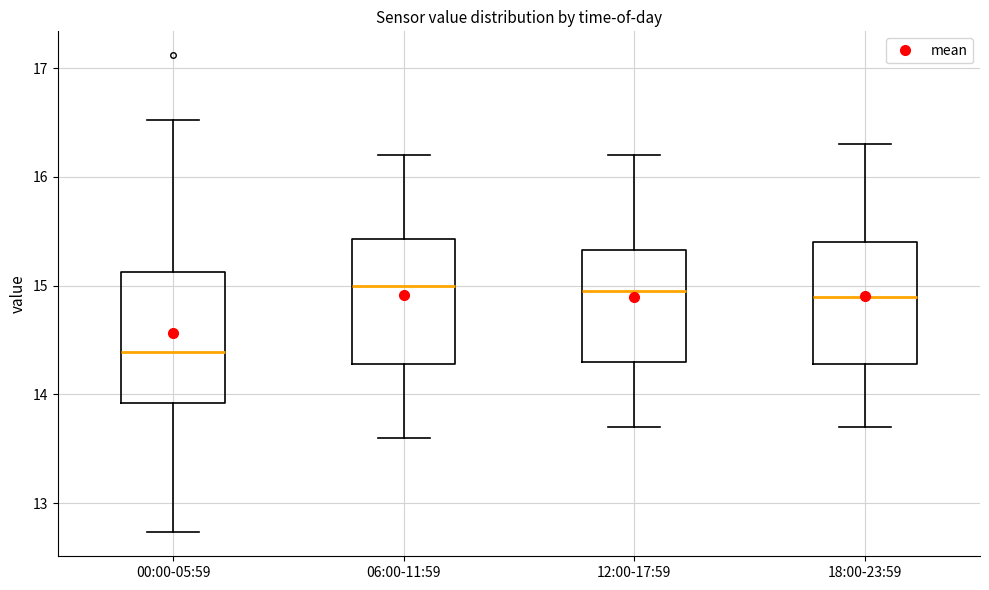

Where does the upper whisker of the box for 18:00-23:59 end on the y-axis? The values are not printed on the chart, so give them approximately, as read against the axis.

16.3